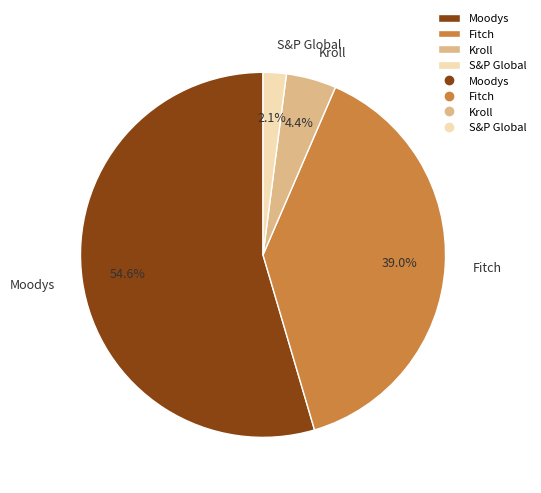

How many slices are in this pie chart?

4